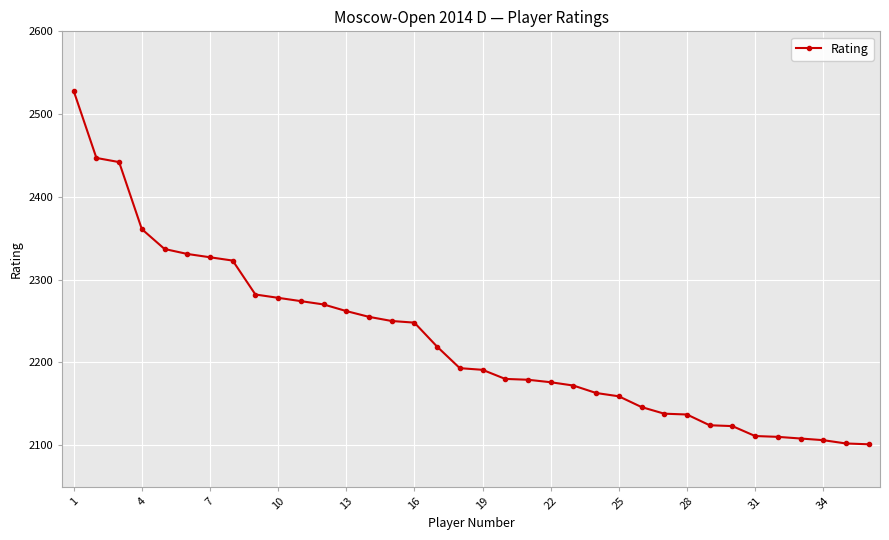

What is the smallest value displayed?

2101